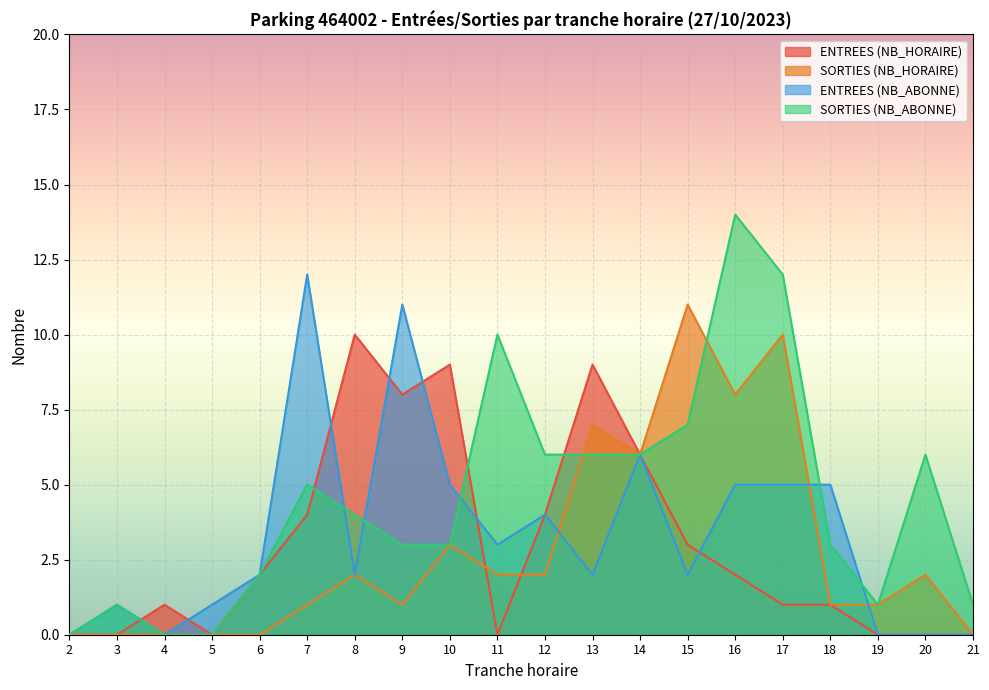

What is the total value across all series at 18?

10